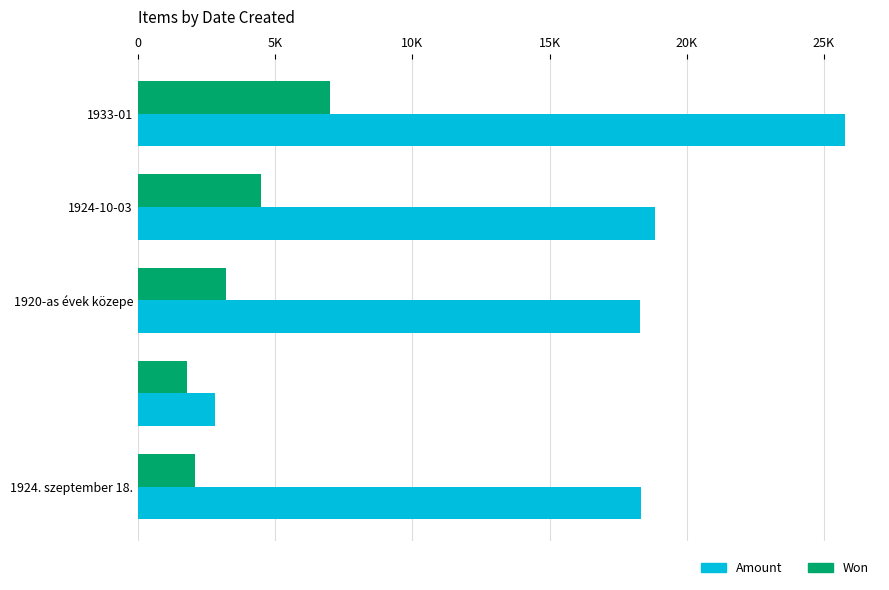

Which series has the largest total across all categories?

Amount